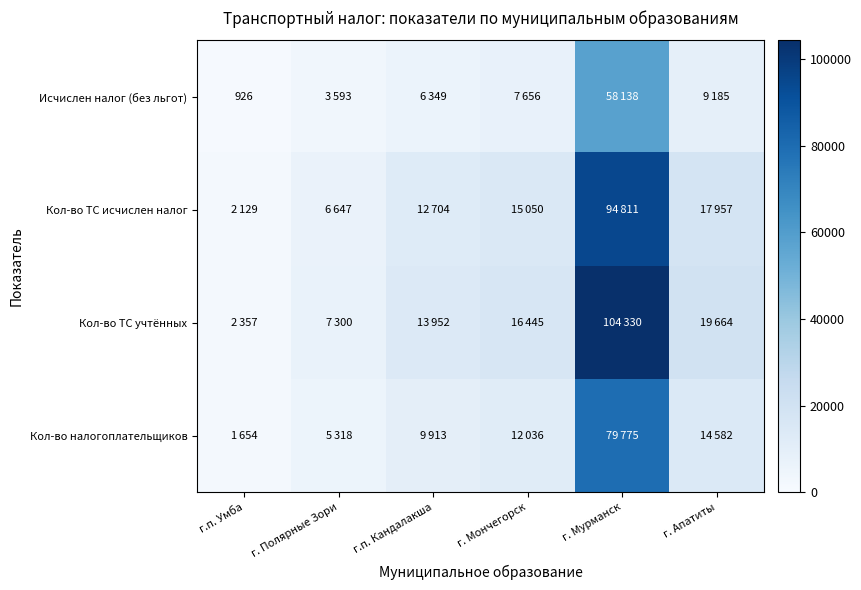

Count the number of data series in this chart.

4